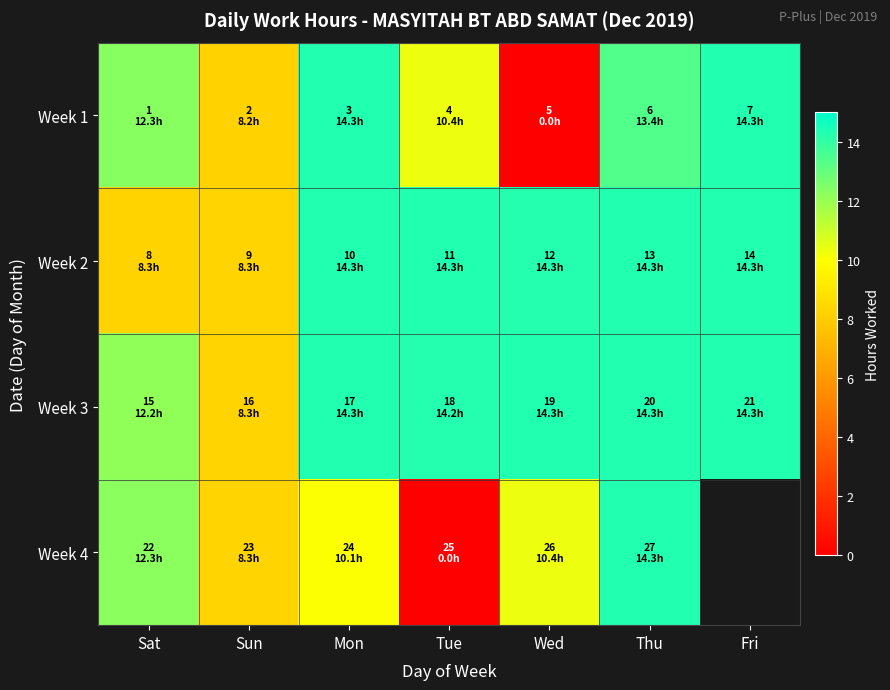

At which label does Week 2 reach its minimum?

Sat